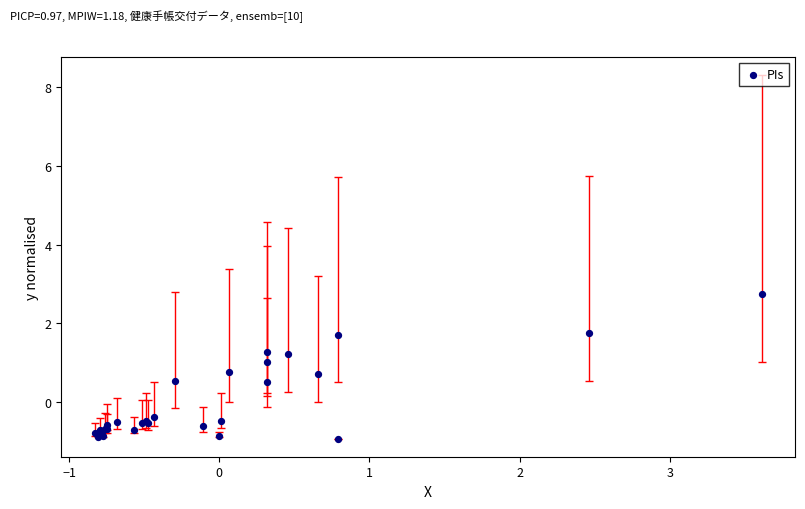

What Y value in the scatter plot is closest to 0?

-0.4